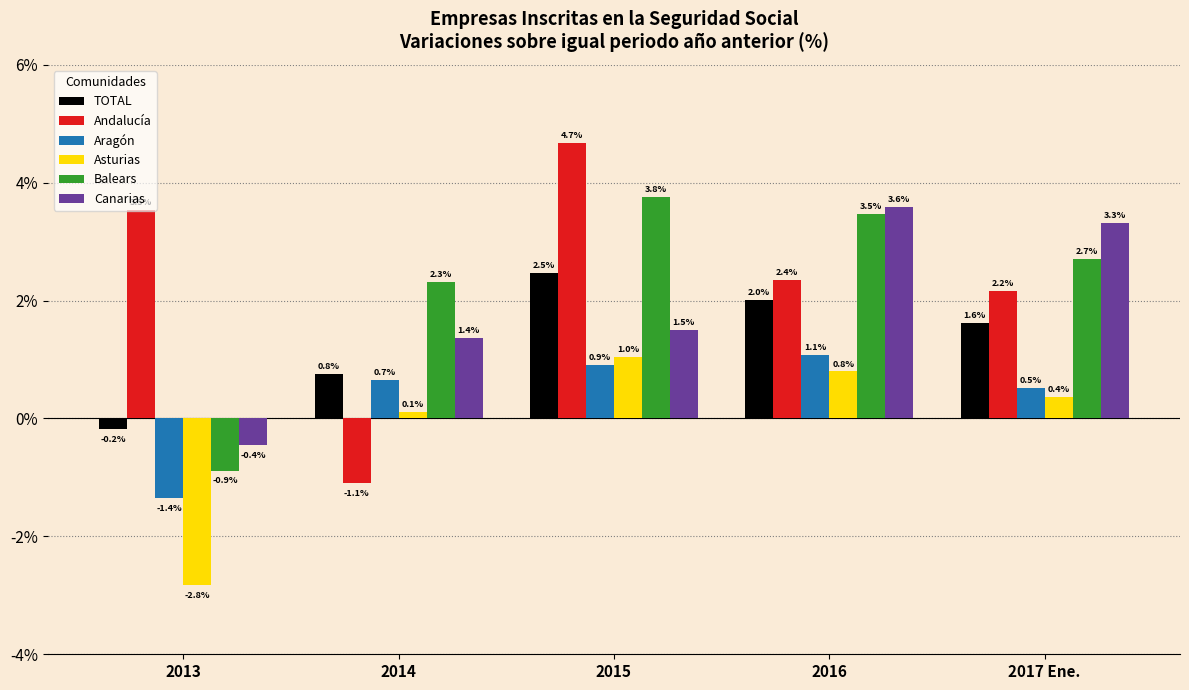

Are the bars horizontal?

No